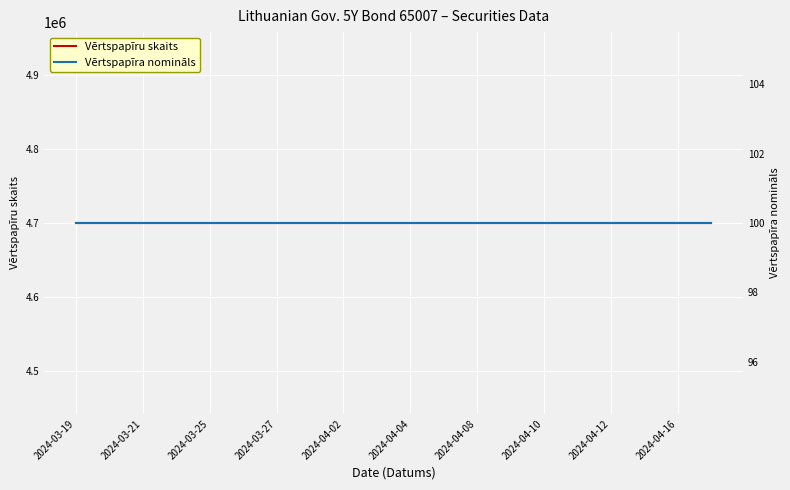

Rank the series by their maximum value, from lowest to highest.

Vērtspapīra nomināls, Vērtspapīru skaits